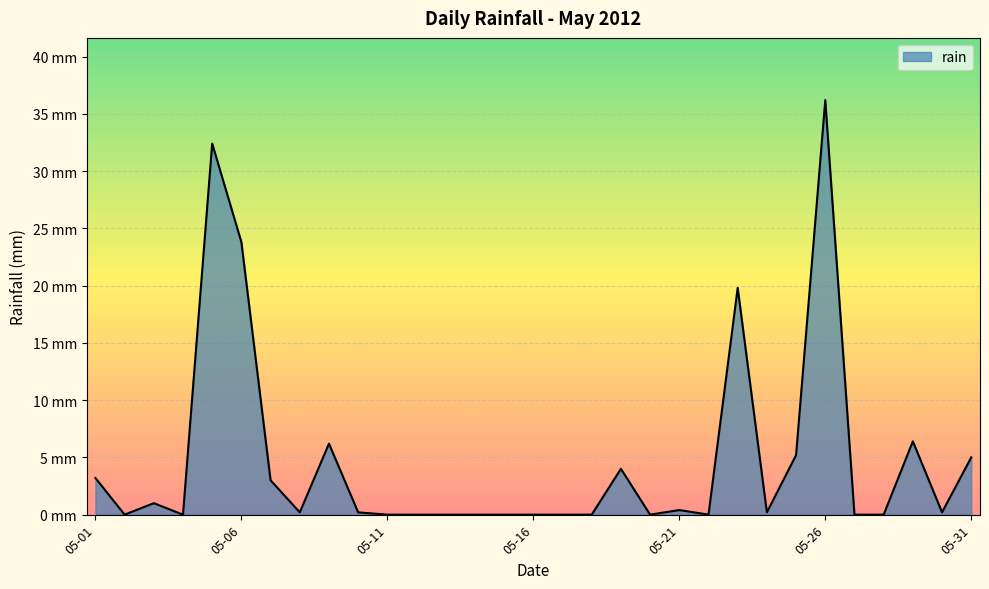

Where is the first local minimum?

2012-05-02